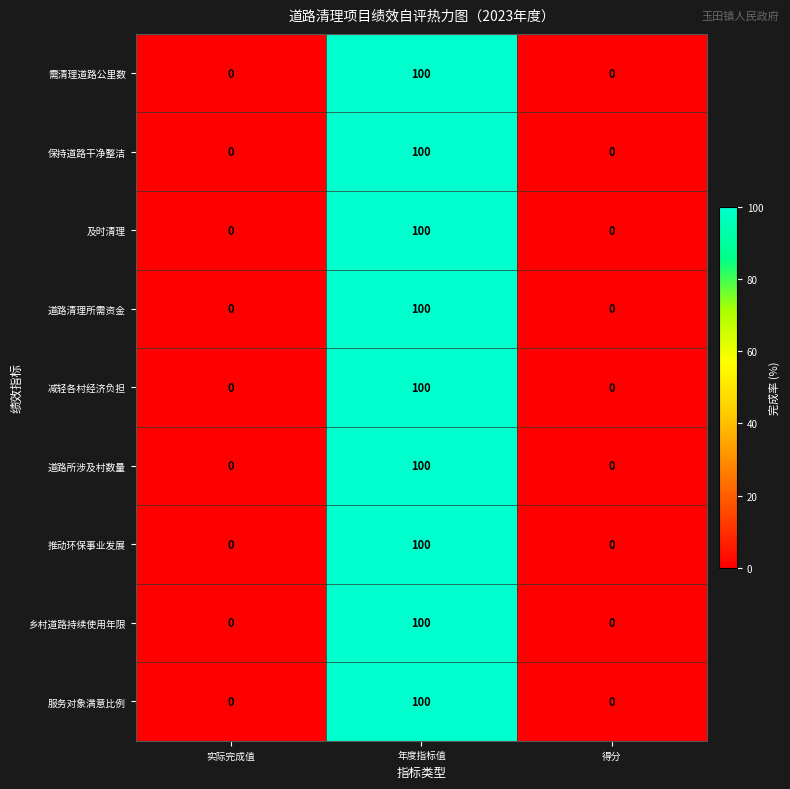

At which category is the sum across all series the highest?

年度指标值